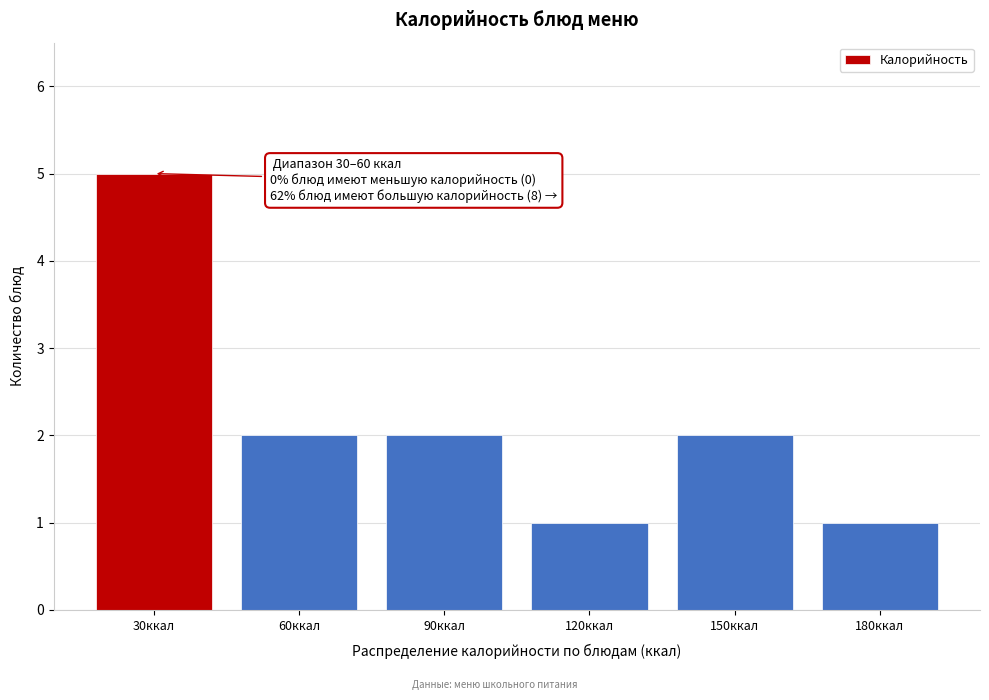

Reading left to right, what are all the values shown in this chart?

5	2	2	1	2	1